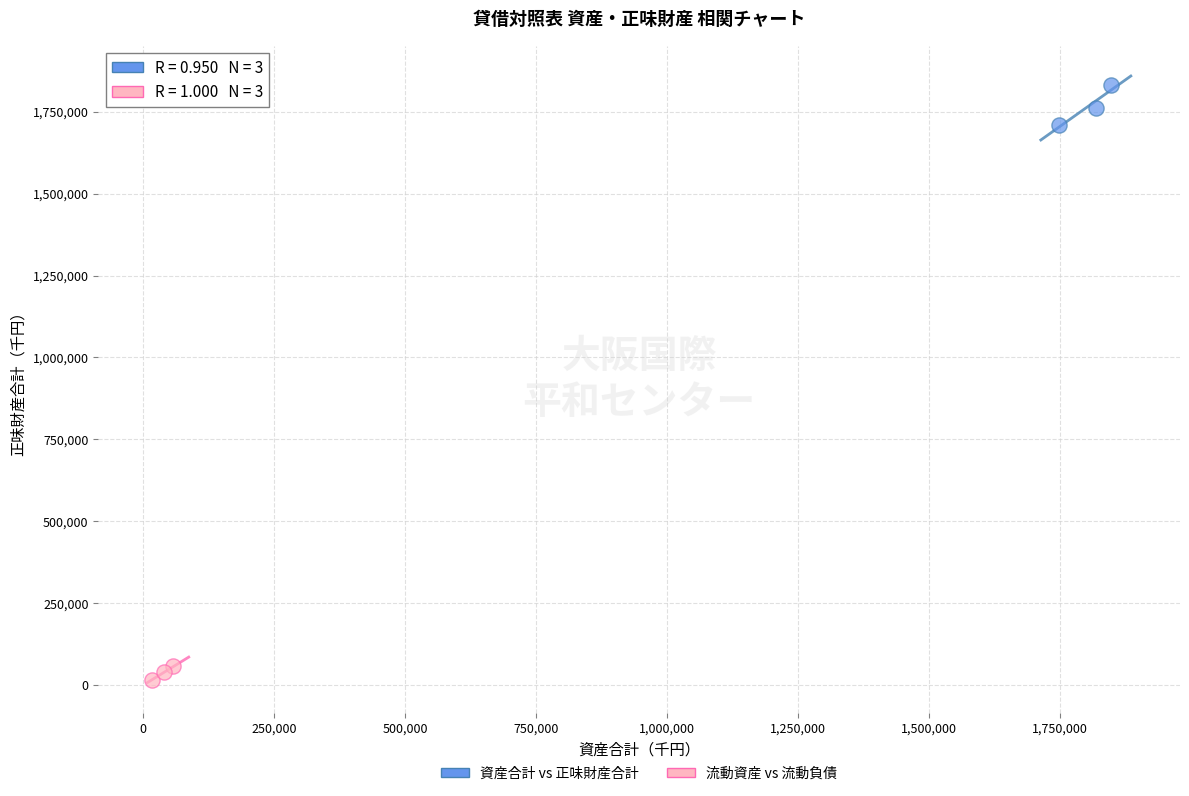

What are all the series names shown in the legend?

資産合計 vs 正味財産合計, 流動資産 vs 流動負債